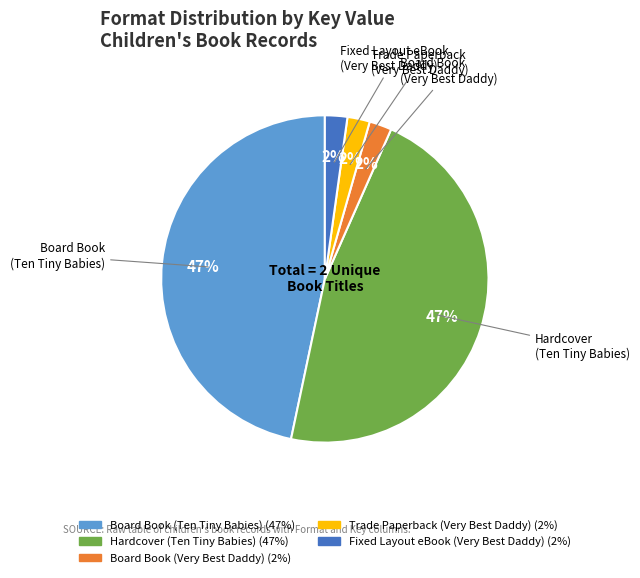

To the nearest percent, what is the combined percentage of Trade Paperback (Very Best Daddy) and Hardcover (Ten Tiny Babies)?

49%